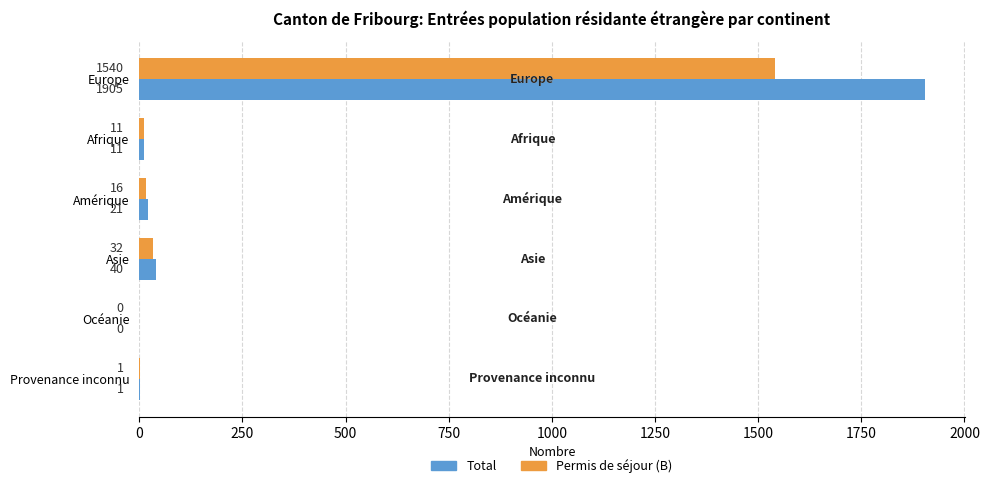

What is the sum of the Permis de séjour (B) values at Europe and Afrique?

1551